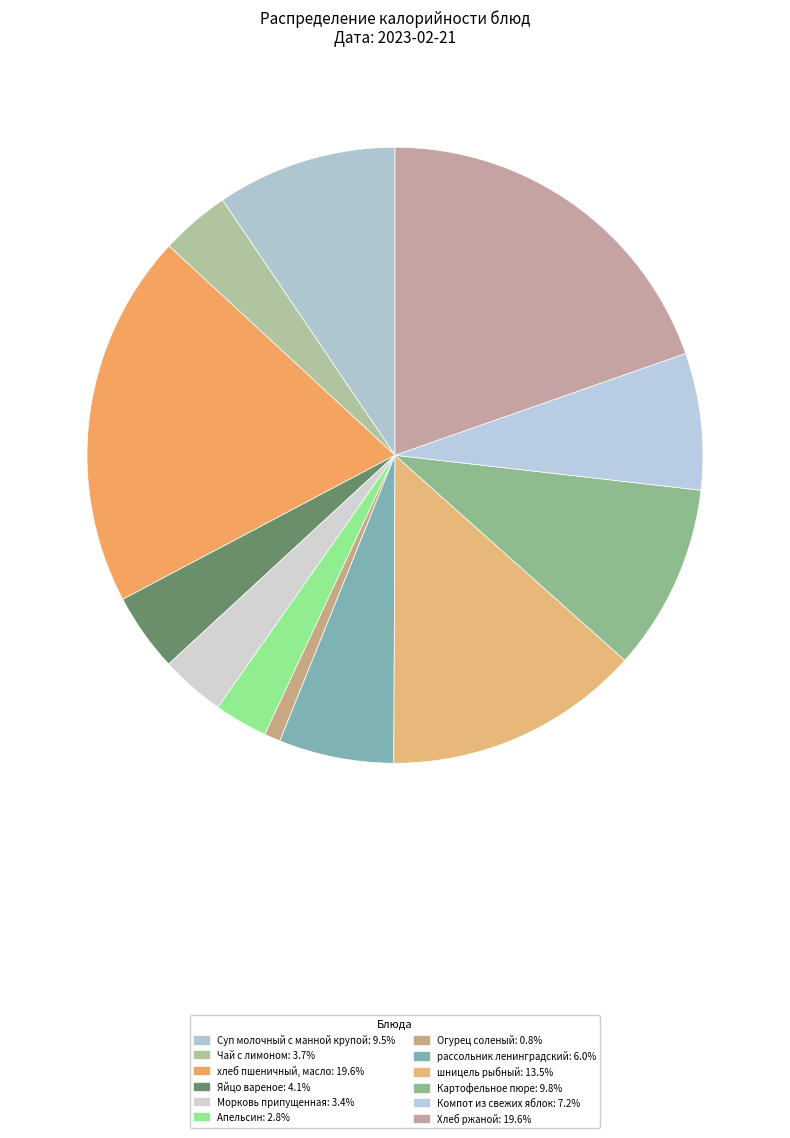

Does Картофельное пюре account for over 50% of the chart?

No